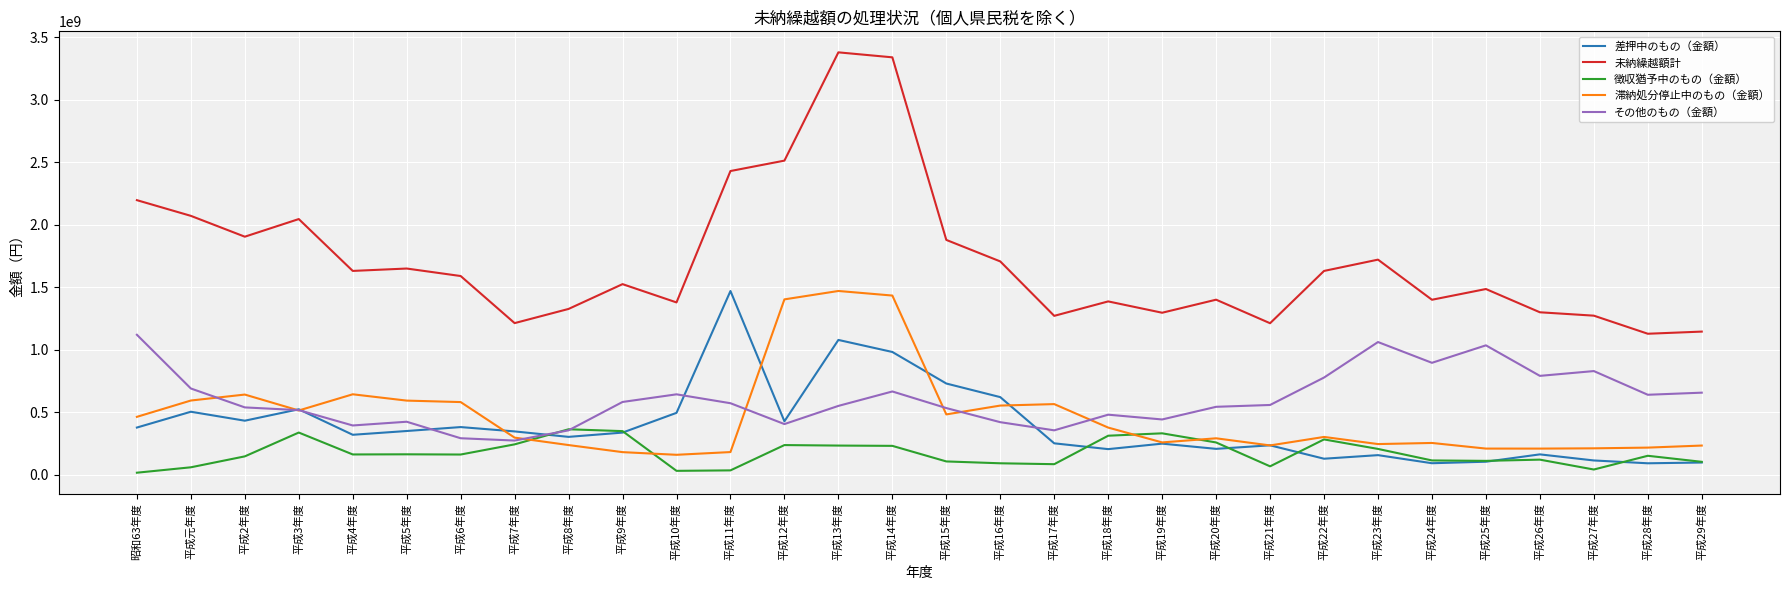

How many values in the 差押中のもの（金額） series are below 335765900?

15